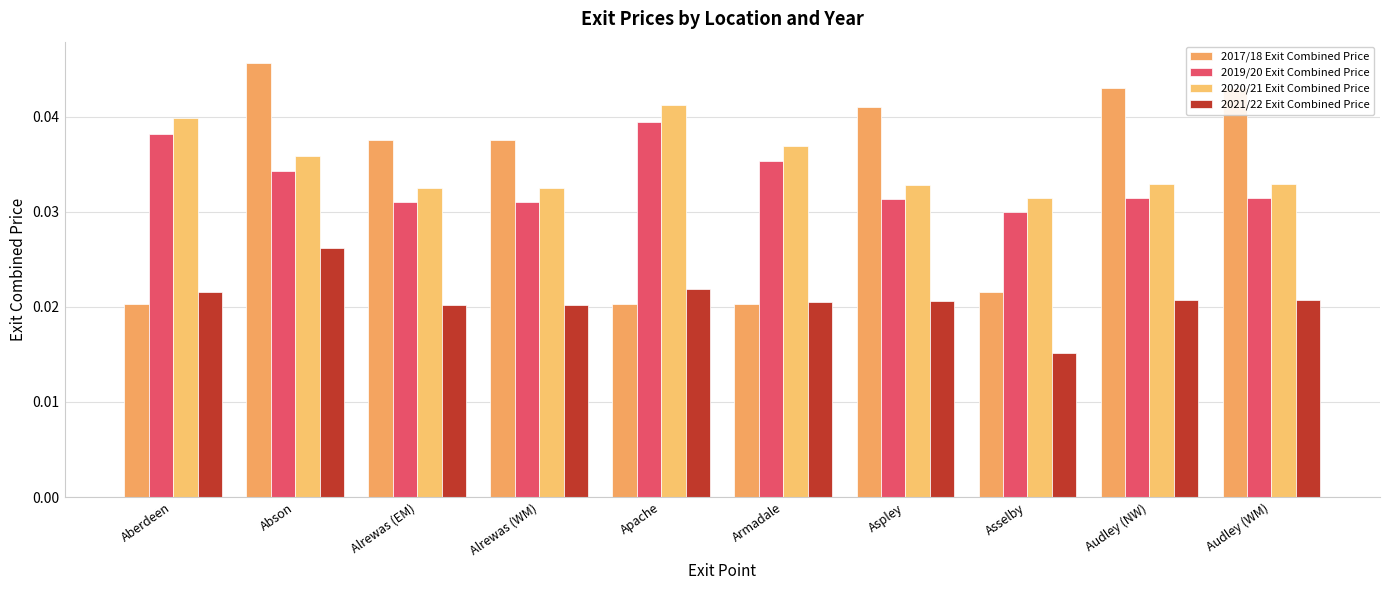

Which category has the lowest value in the 2021/22 Exit Combined Price series?

Asselby